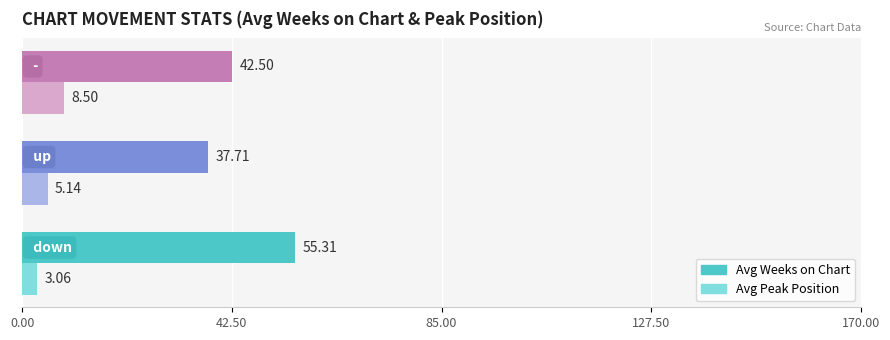

What is the sum of all Avg Peak Position values?

16.7